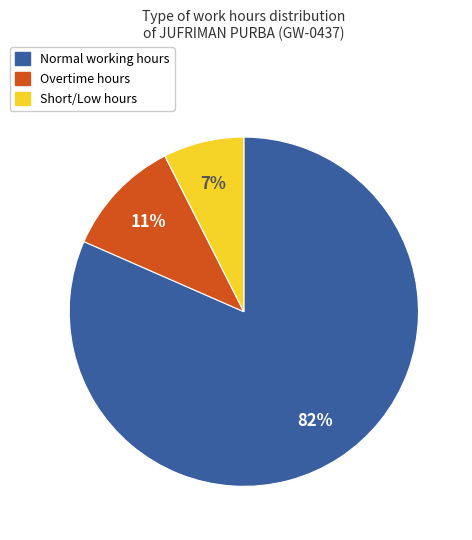

Count the number of slices in the pie.

3